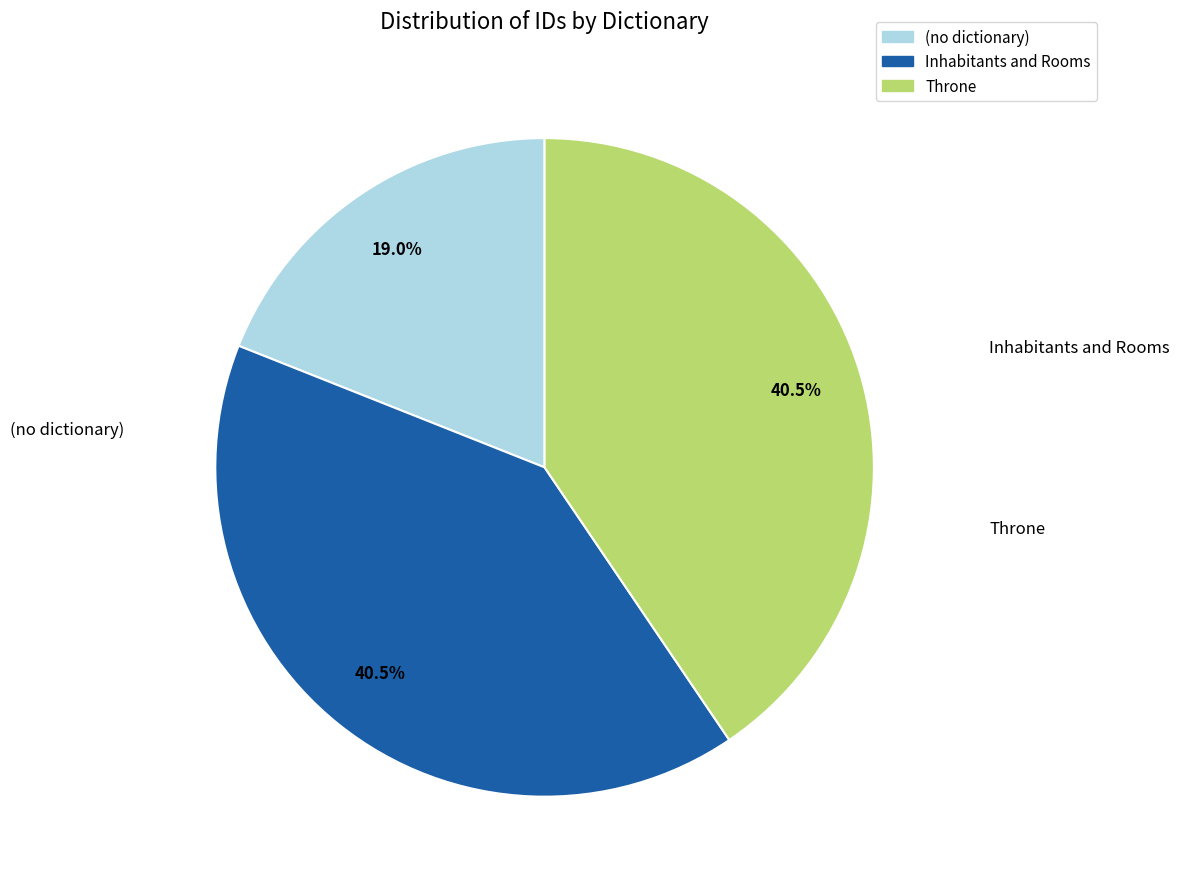

Is the sum of Throne and Inhabitants and Rooms greater than half?

Yes